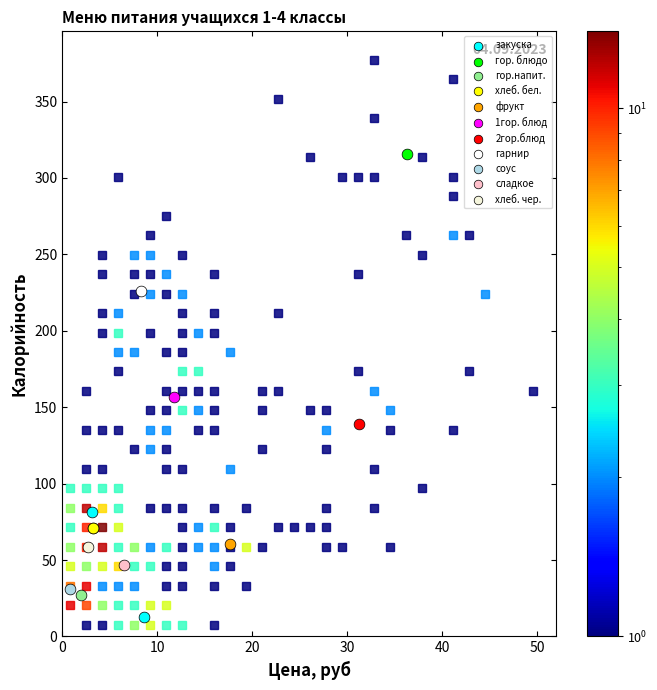

What are all the series names shown in the legend?

закуска, гор. блюдо, гор.напит., хлеб. бел., фрукт, 1гор. блюд, 2гор.блюд, гарнир, соус, сладкое, хлеб. чер.